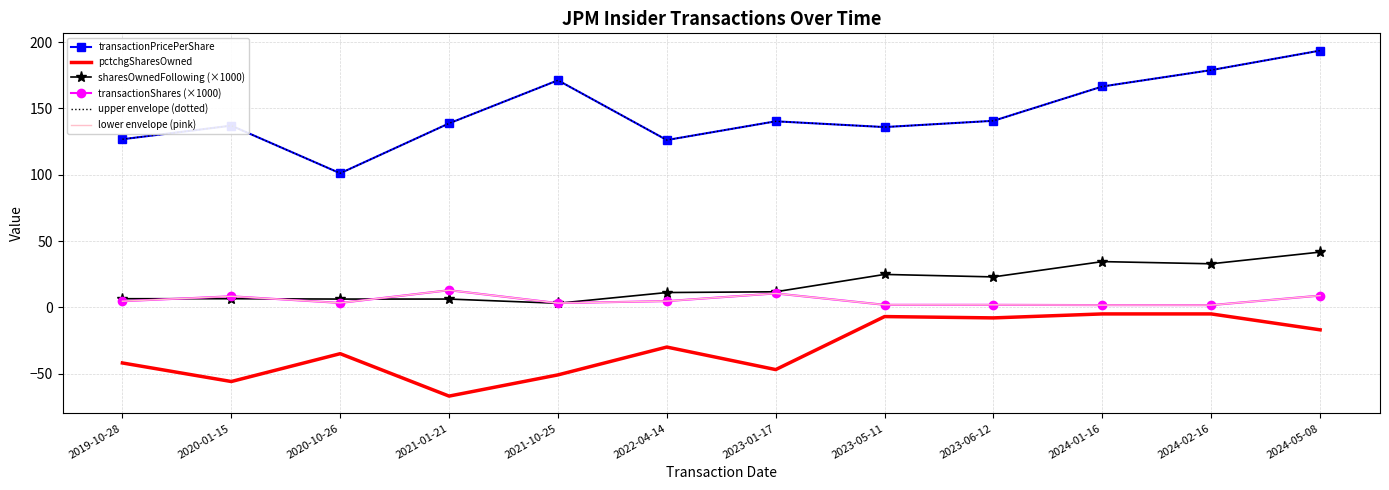

Which category has the lowest value in the pctchgSharesOwned series?

2021-01-21